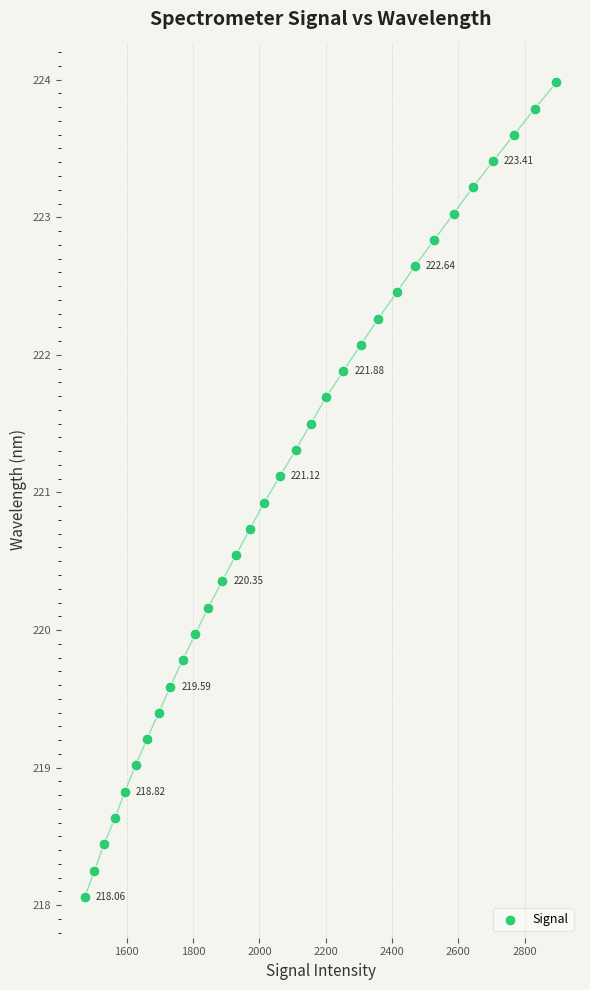

What is the range of Y values (max minus min)?

5.9